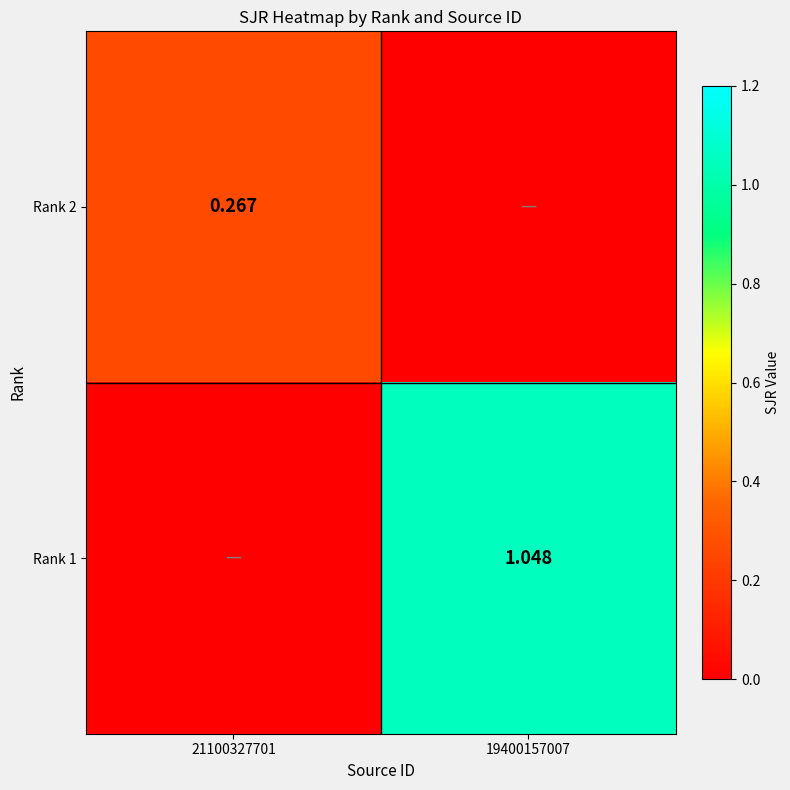

Is the value of Rank 1 at 19400157007 greater than the value of Rank 2 at 21100327701?

Yes